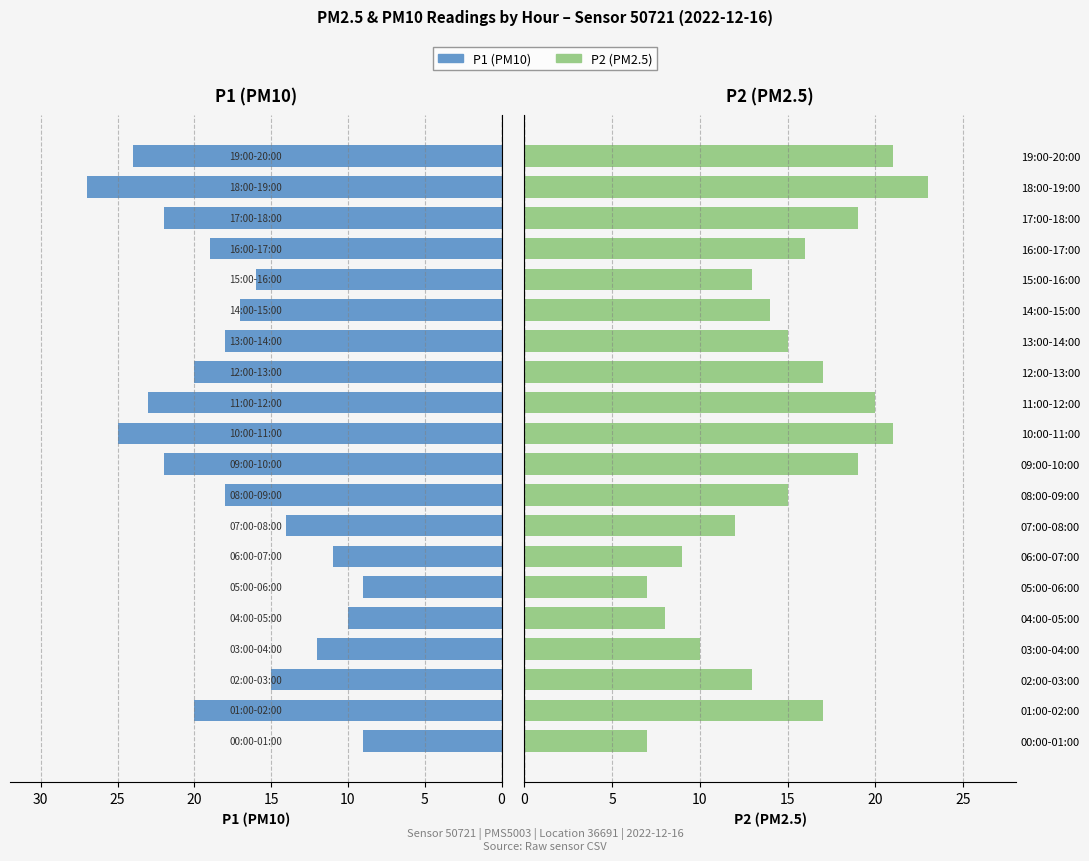

Rank the series at 12:00-13:00 from lowest to highest value.

P2 (PM2.5), P1 (PM10)